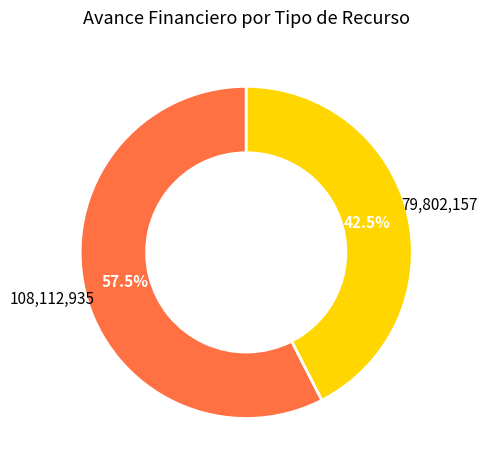

Is there a majority slice in this chart?

Yes